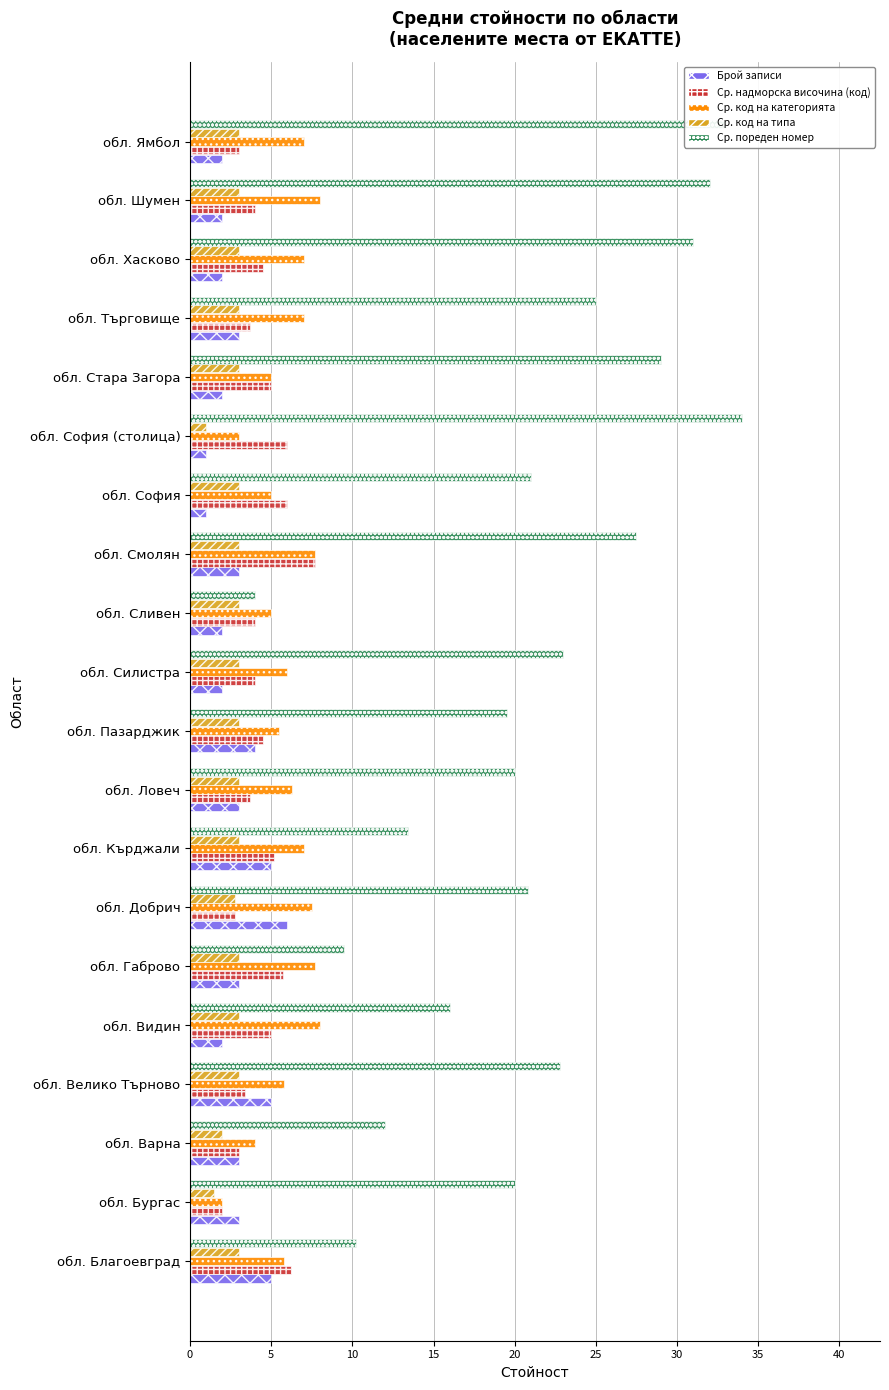

What is the sum of the Ср. пореден номер values at обл. Търговище and обл. София (столица)?

59.0